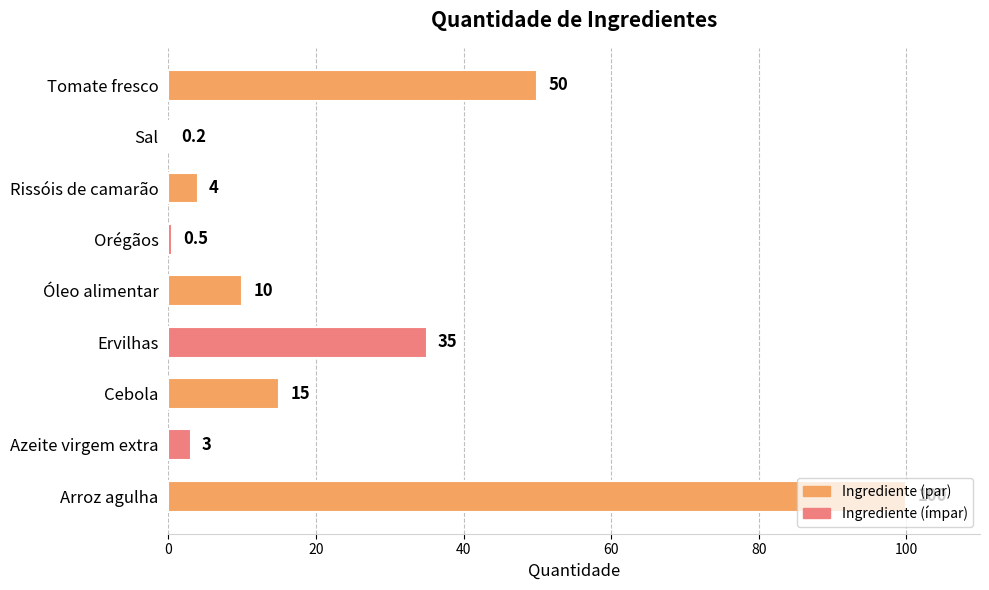

Between Ervilhas and Cebola, which is larger?

Ervilhas